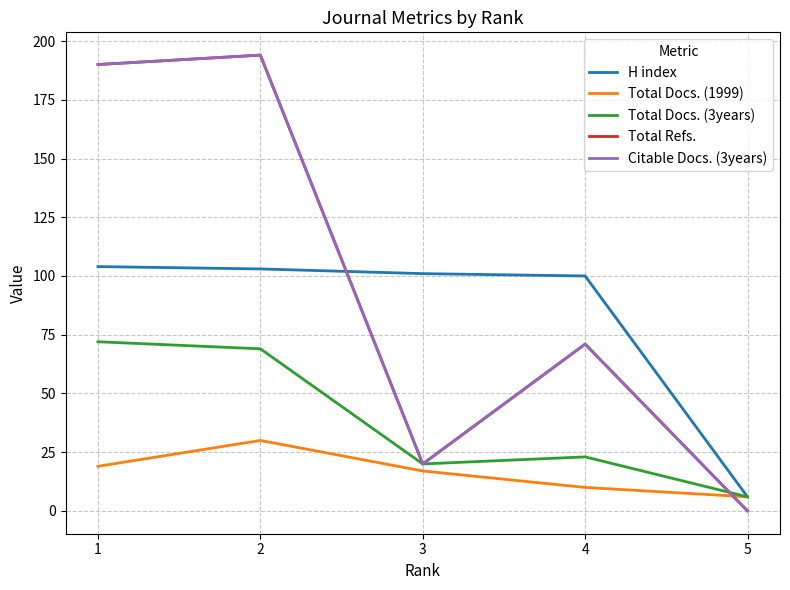

Does the chart have visible grid lines?

Yes